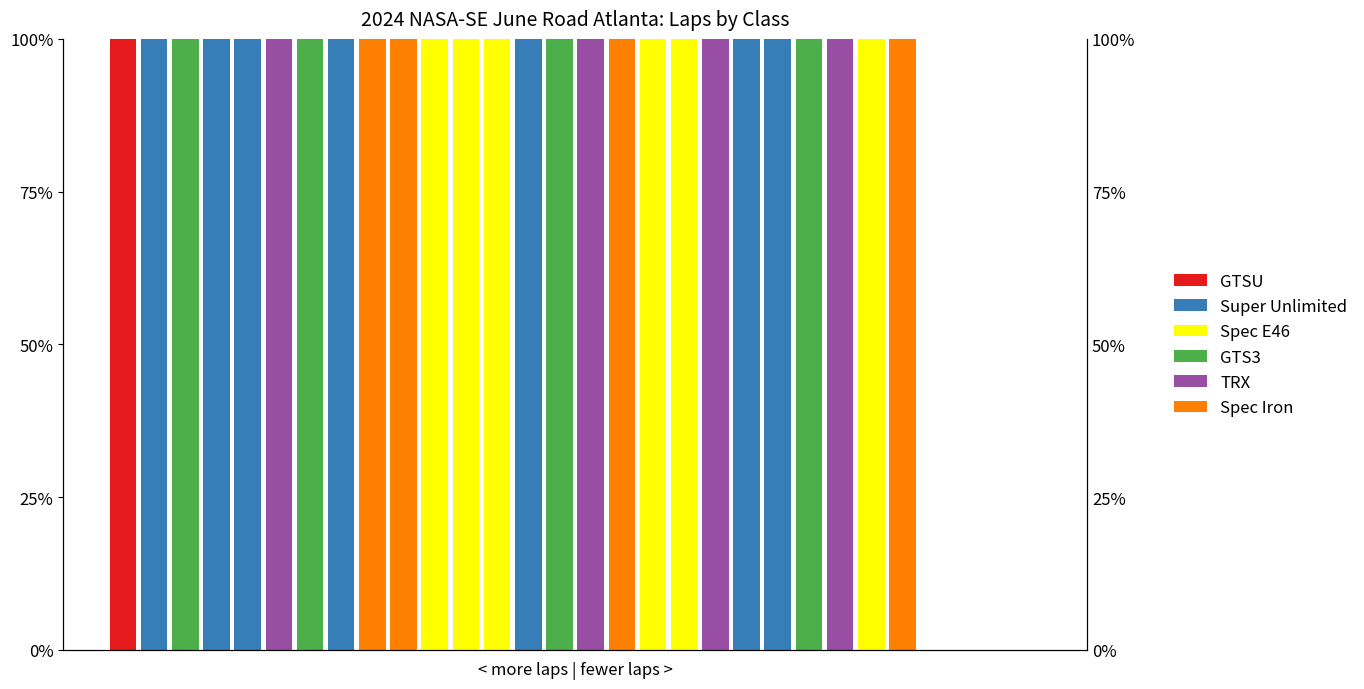

Which series has the largest total across all categories?

Super Unlimited